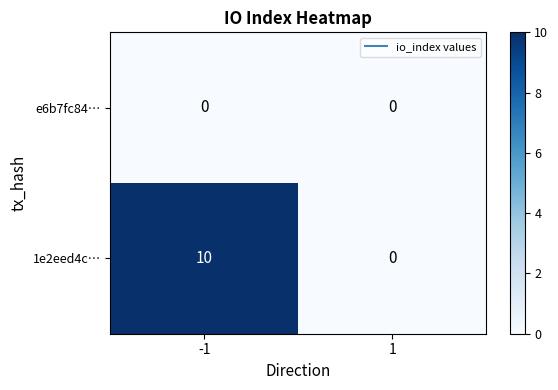

What is the difference between the maximum and minimum values in the 1e2eed4c… series?

10